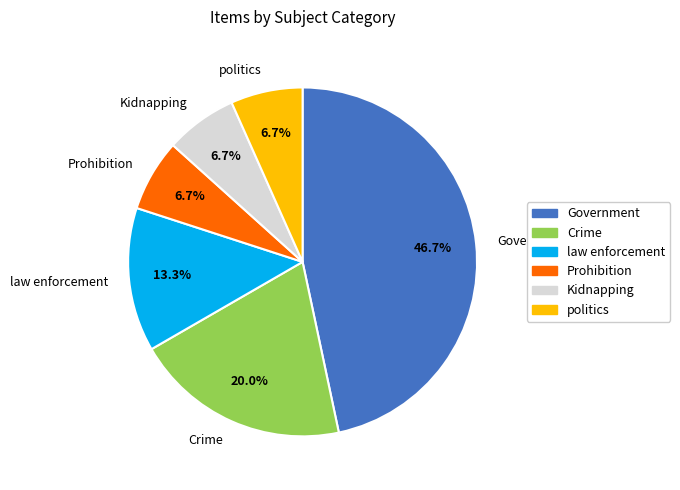

What is the ratio of the value at law enforcement to the value at Crime?

0.7